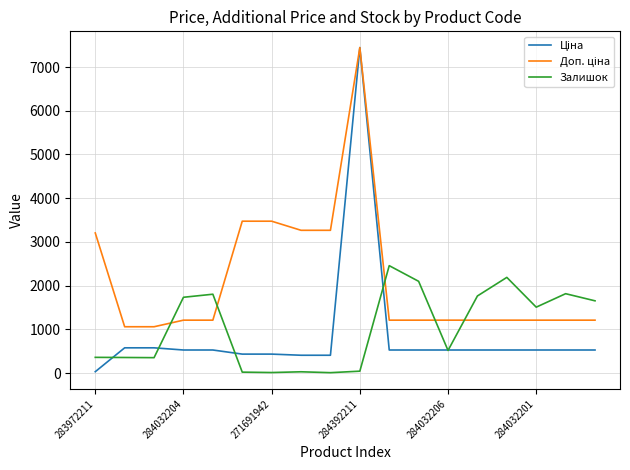

What is the maximum value for Залишок?

2457.0